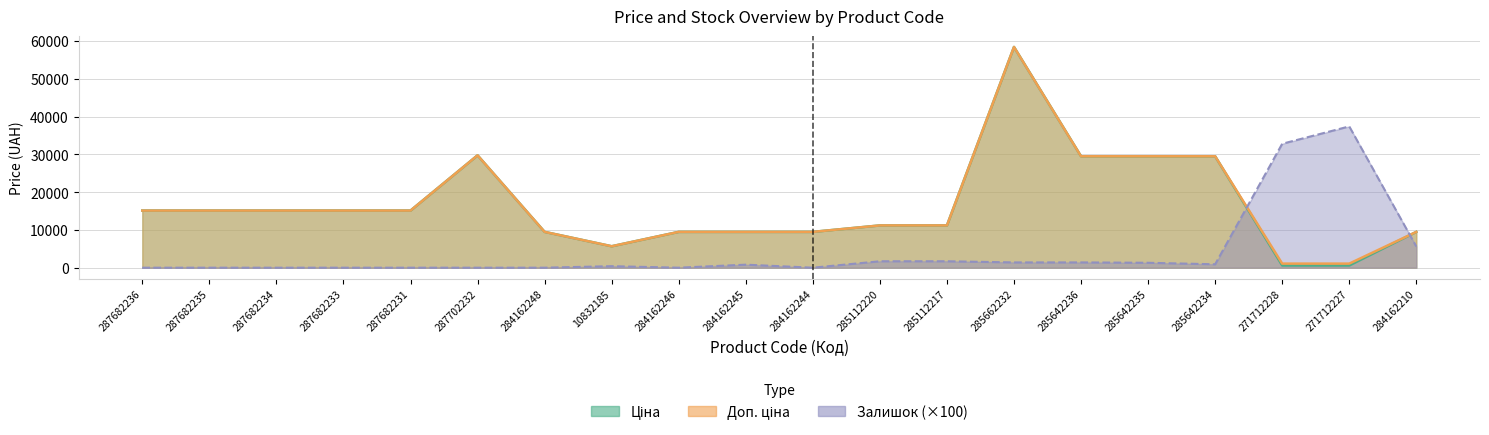

The value of Залишок at 285662232 is 1400.0. True or false?

True